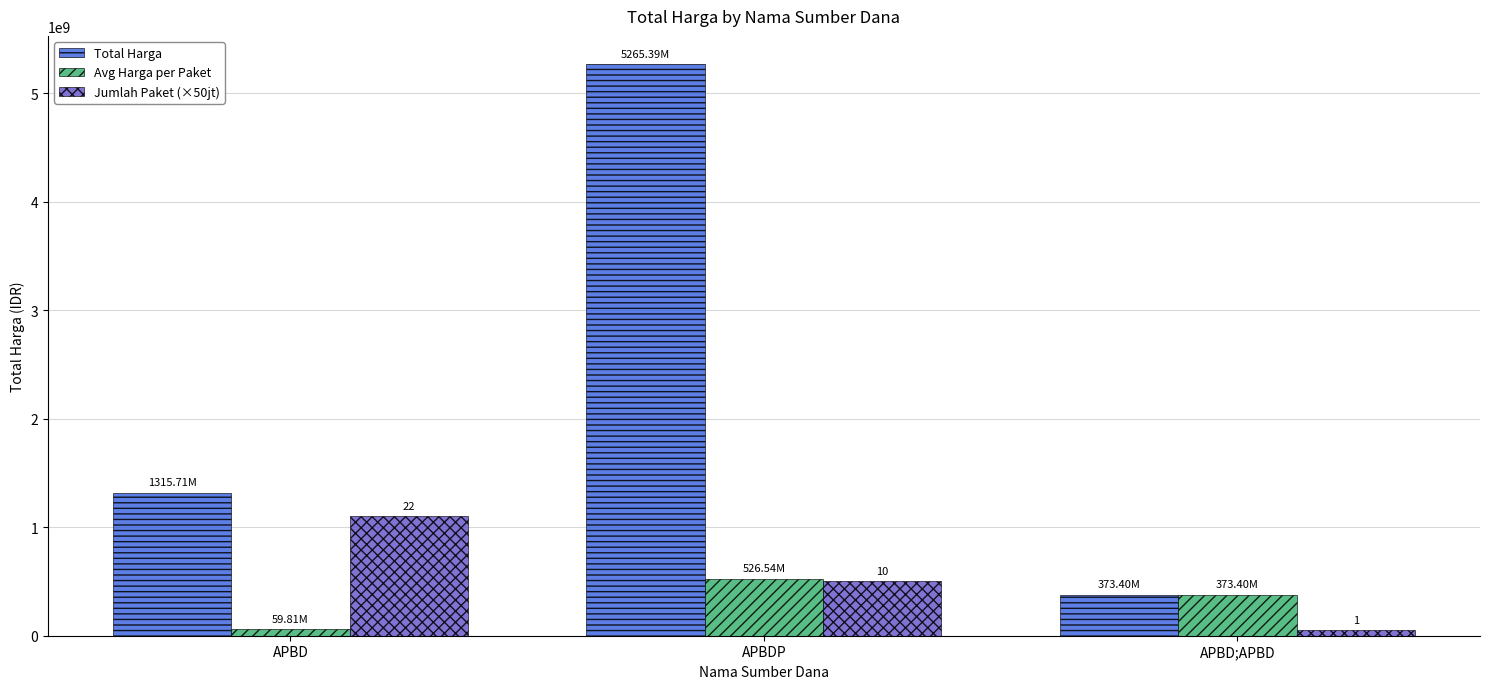

List the labels in order of Total Harga value, largest first.

APBDP, APBD, APBD;APBD